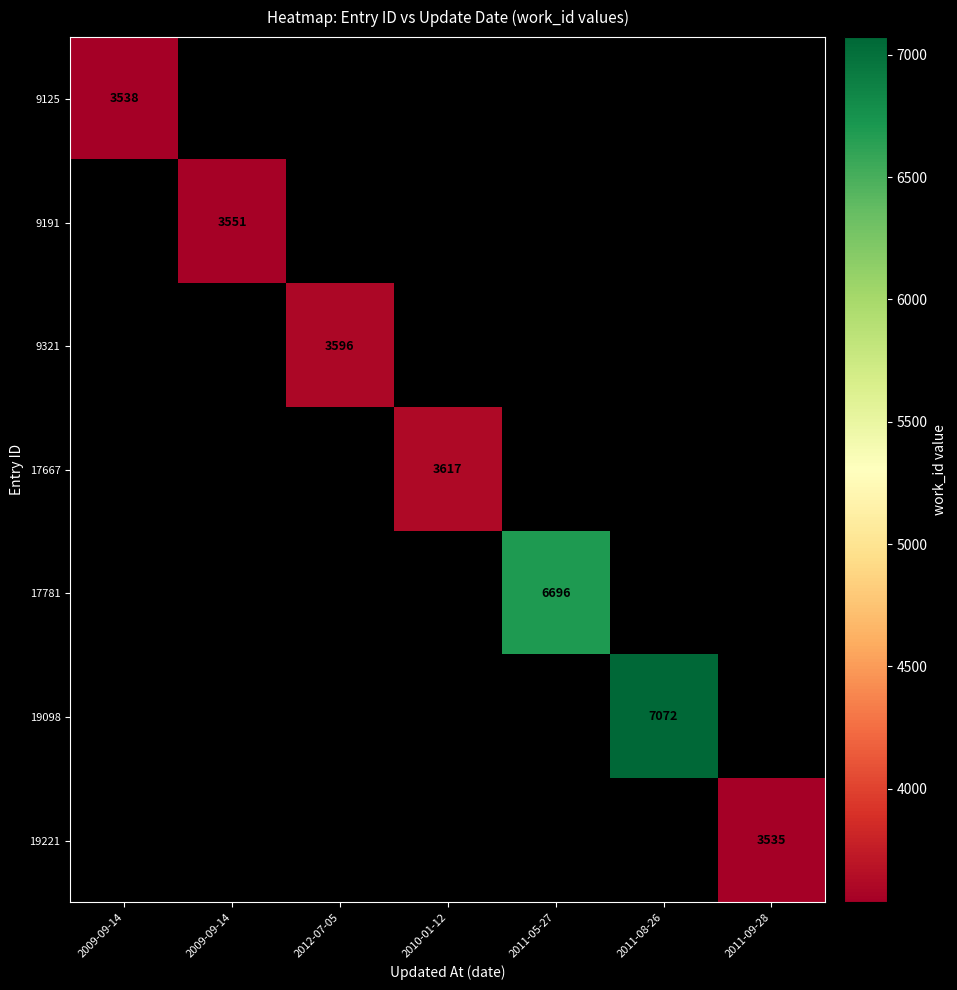

How many values in 9191 are above zero?

1